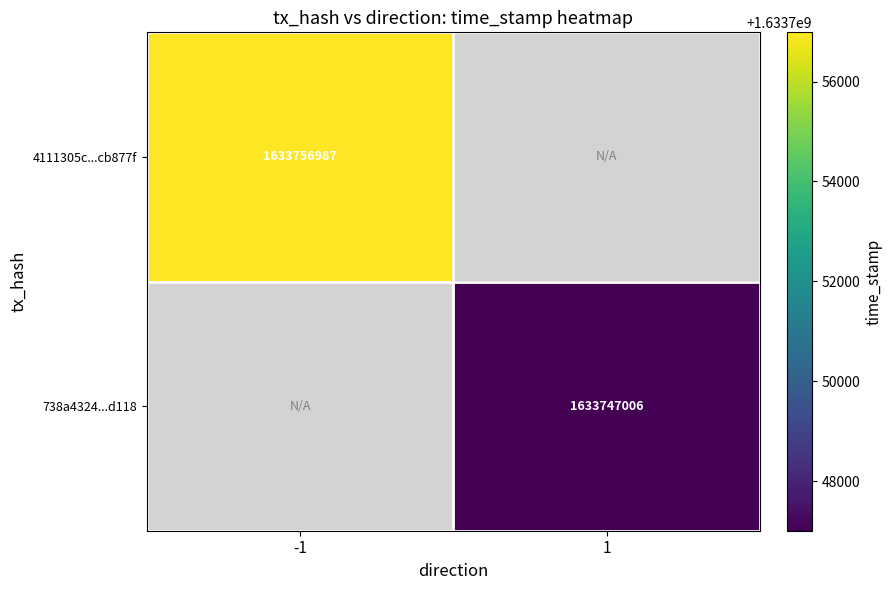

True or false: 4111305c...cb877f has a value of 1633756987 at -1.

True